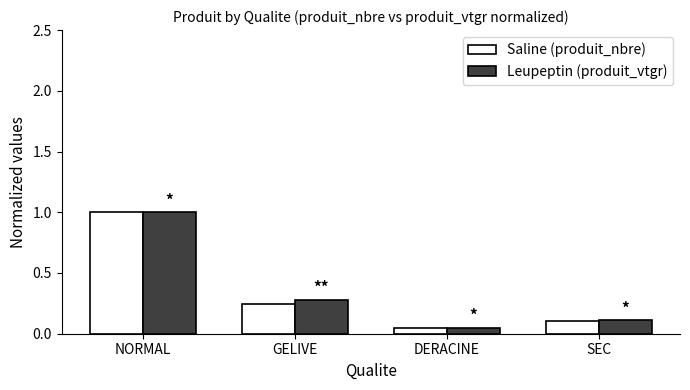

At which category is the sum across all series the highest?

NORMAL